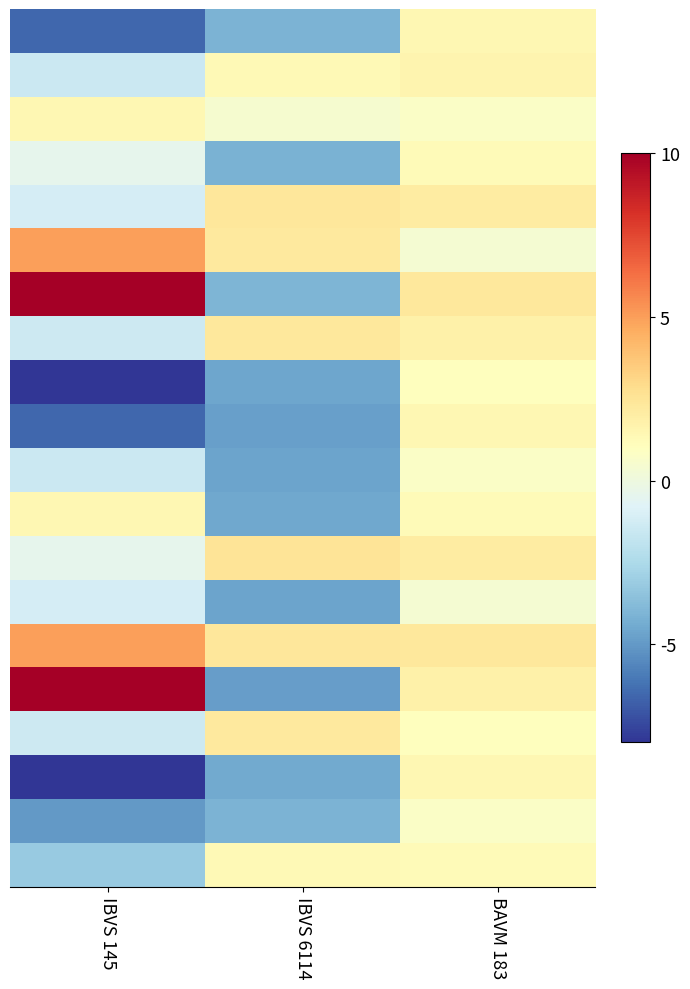

At how many categories does at least one series exceed 3?

1